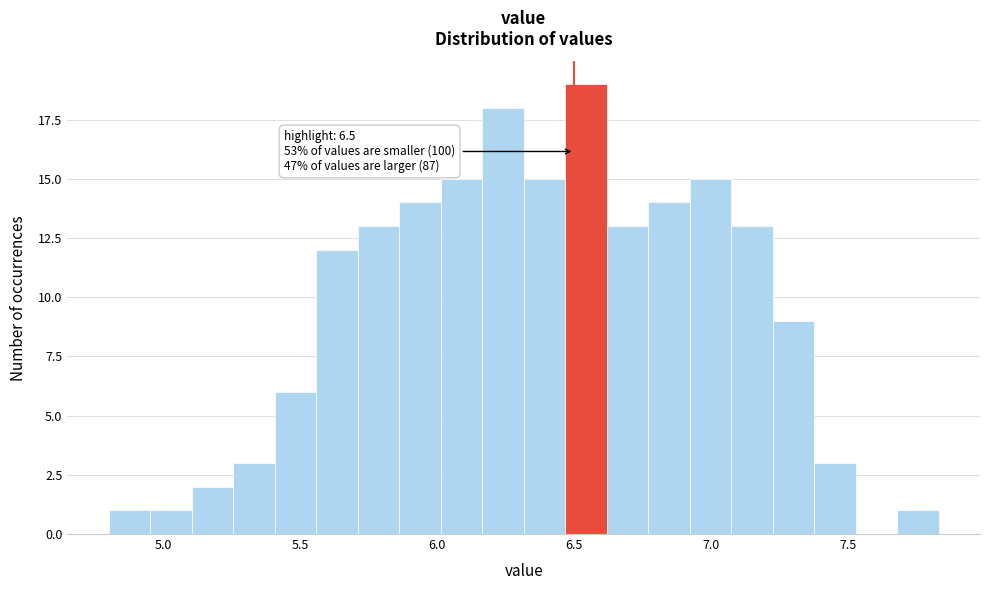

Read against the x-axis, roughly where is the centre of the tallest bar?

6.55